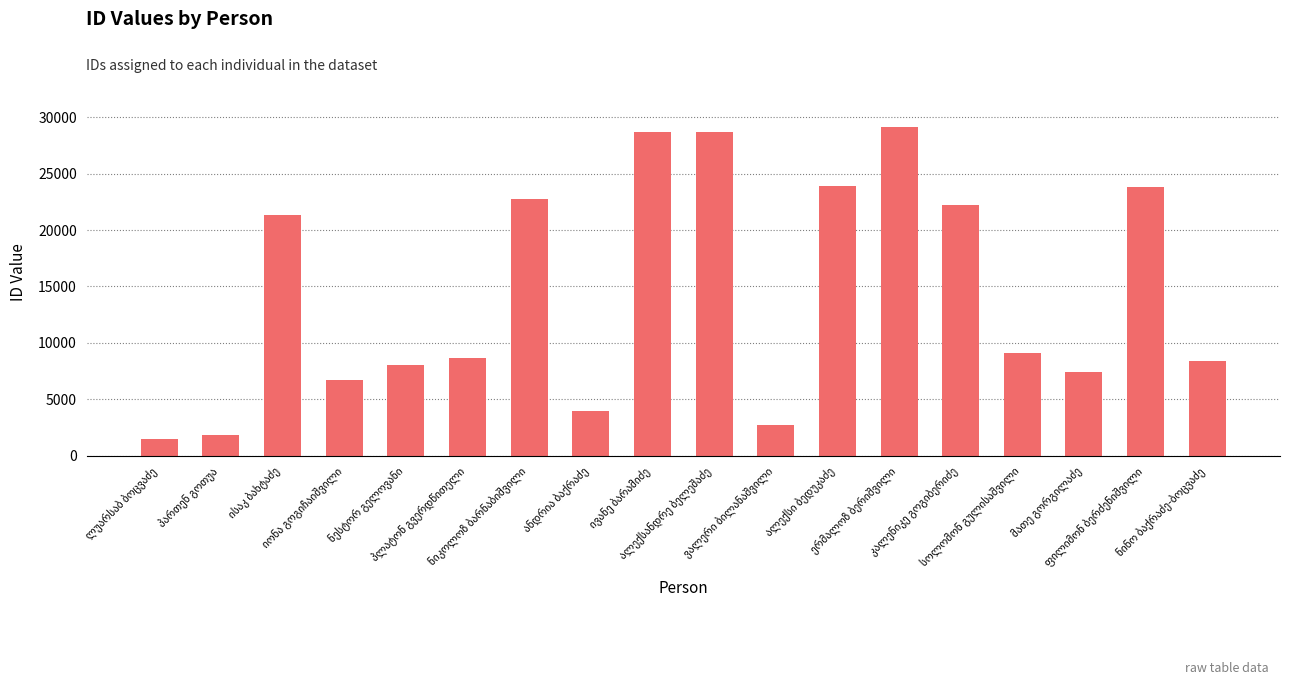

How many series are shown in this chart?

1